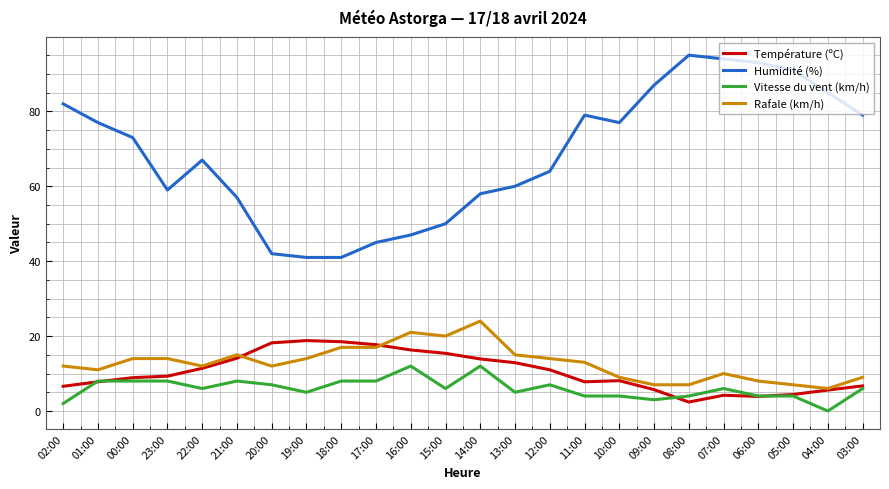

Which series has the largest total across all categories?

Humidité (%)